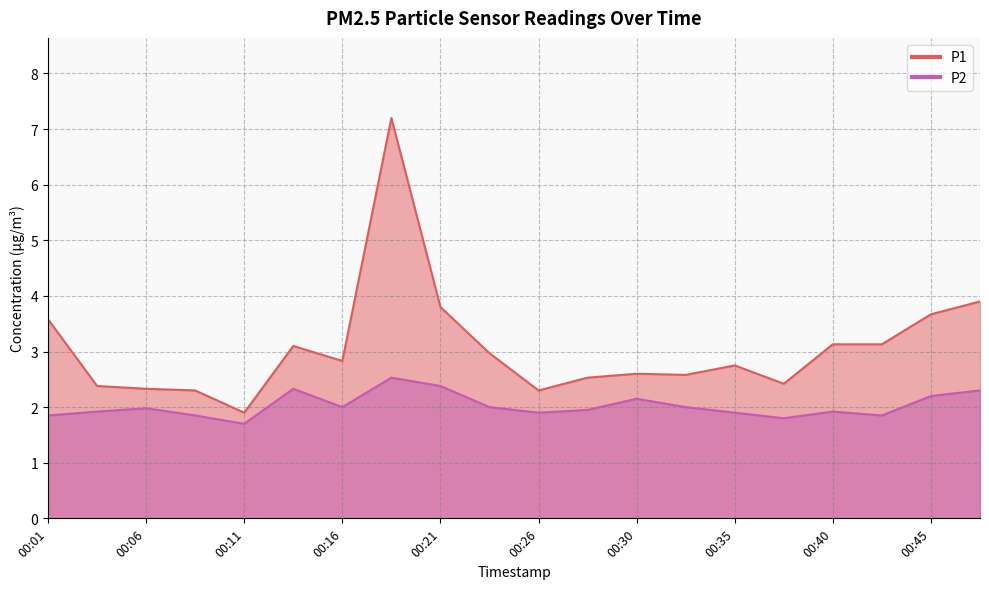

Reading left to right, extract all data points from this chart.

P1: 3.6	2.4	2.3	2.3	1.9	3.1	2.8	7.2	3.8	3.0	2.3	2.5	2.6	2.6	2.8	2.4	3.1	3.1	3.7	3.9
P2: 1.9	1.9	2.0	1.9	1.7	2.3	2.0	2.5	2.4	2.0	1.9	1.9	2.1	2.0	1.9	1.8	1.9	1.9	2.2	2.3